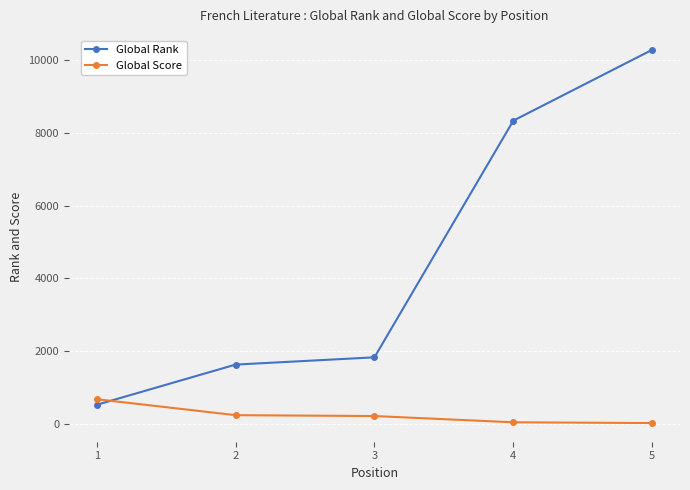

At which category is the sum across all series the highest?

5